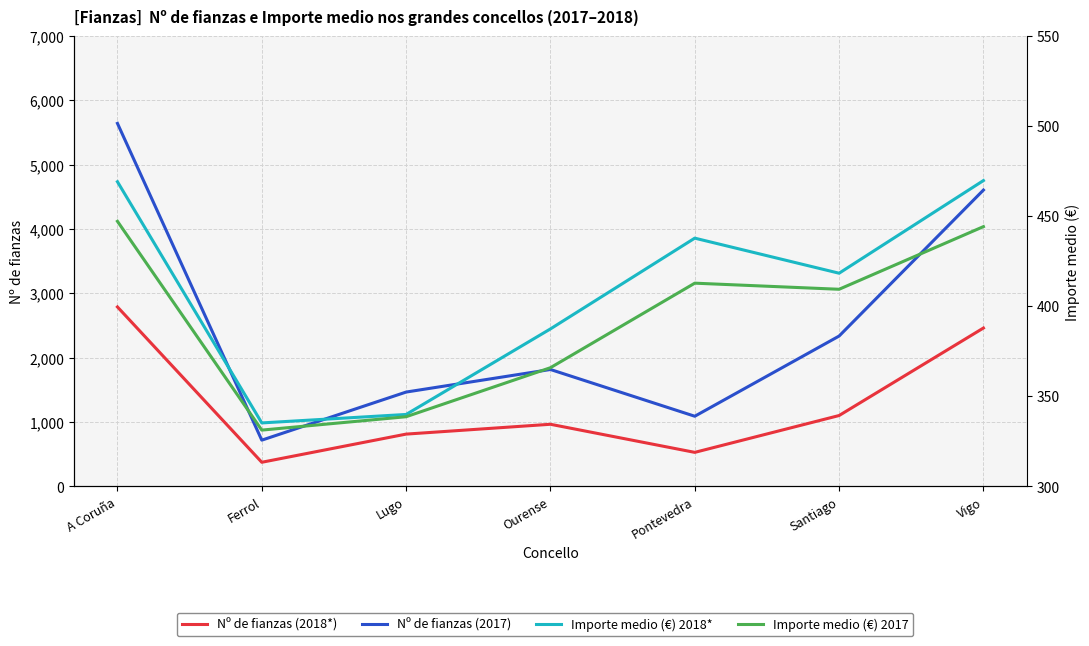

True or false: Nº de fianzas (2017) and Importe medio (€) 2017 cross at least once.

False